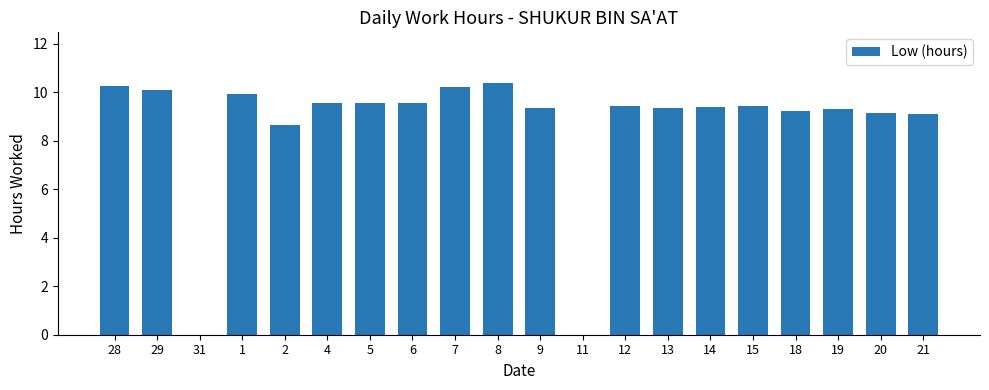

Does the chart contain stacked bars?

No